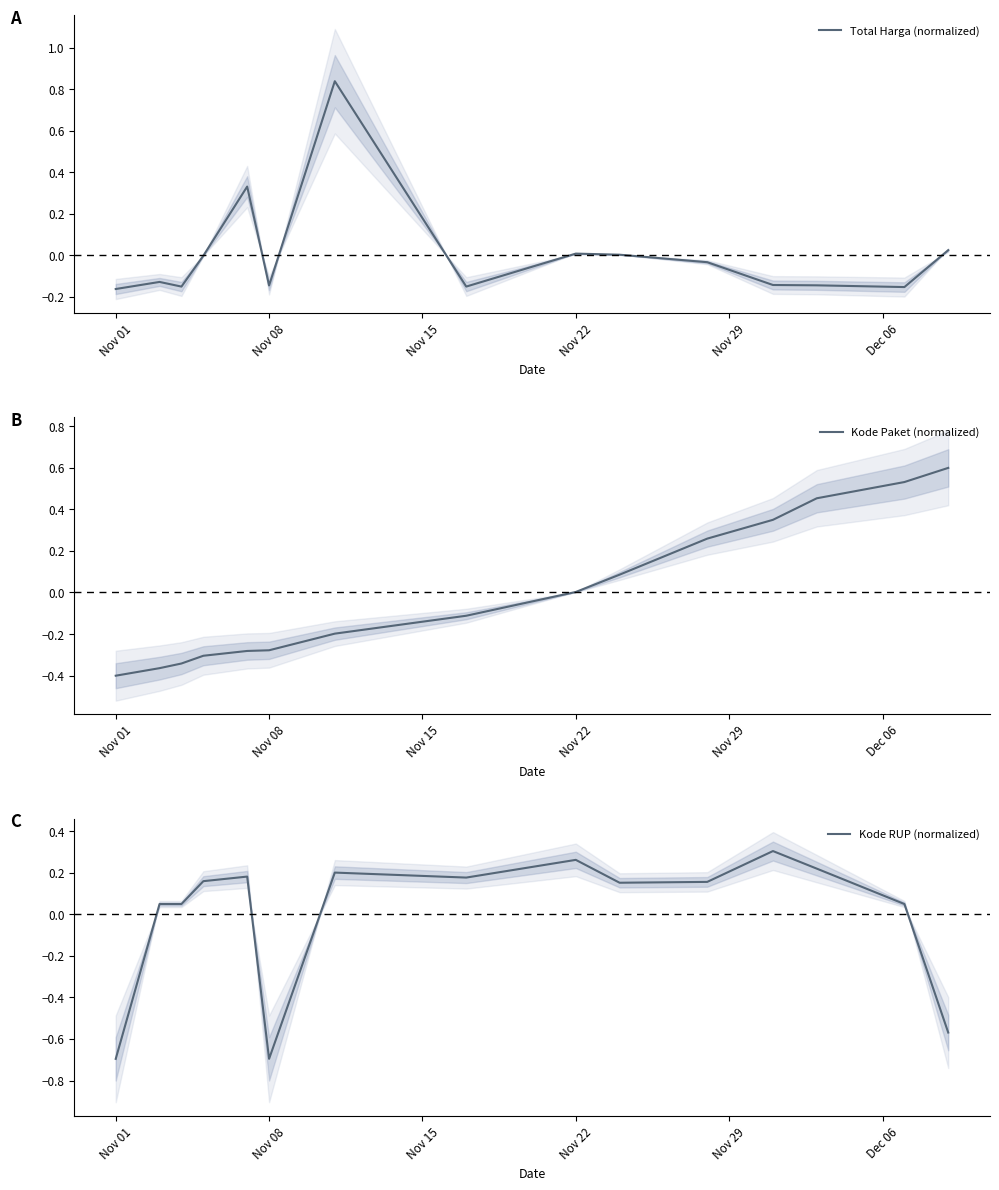

Which series has the largest total across all categories?

Kode Paket (normalized)